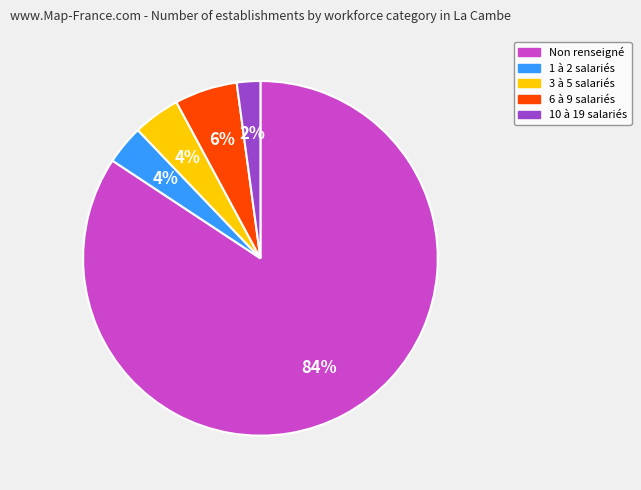

To the nearest percent, what is the difference between the largest and smallest slice percentages?

82%